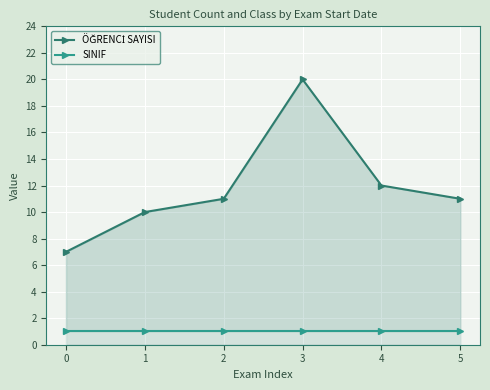

Is it true that ÖĞRENCİ SAYISI equals 11 at 2?

True